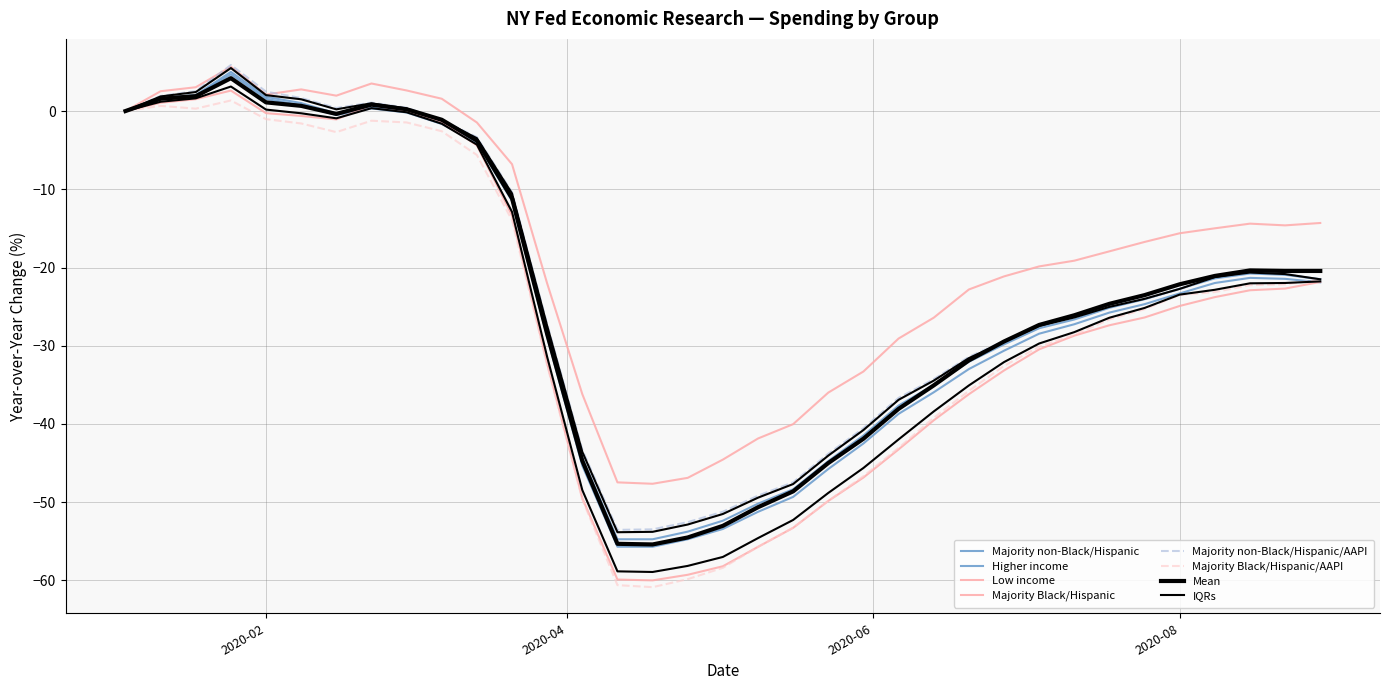

What is the sum of the Low income values at 2020-03-21 and 2020-02-22?

-3.3